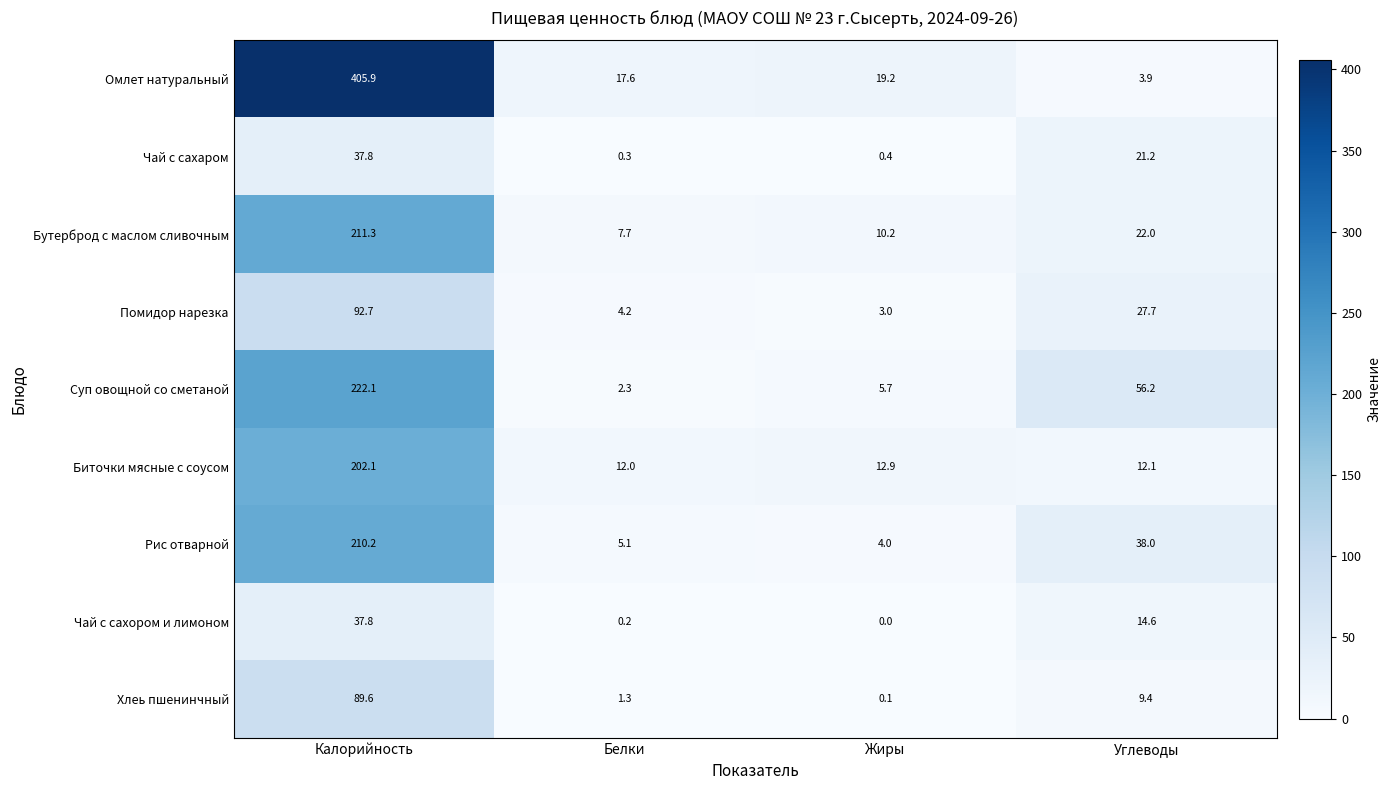

What value does the Омлет натуральный series have at Углеводы?

3.9